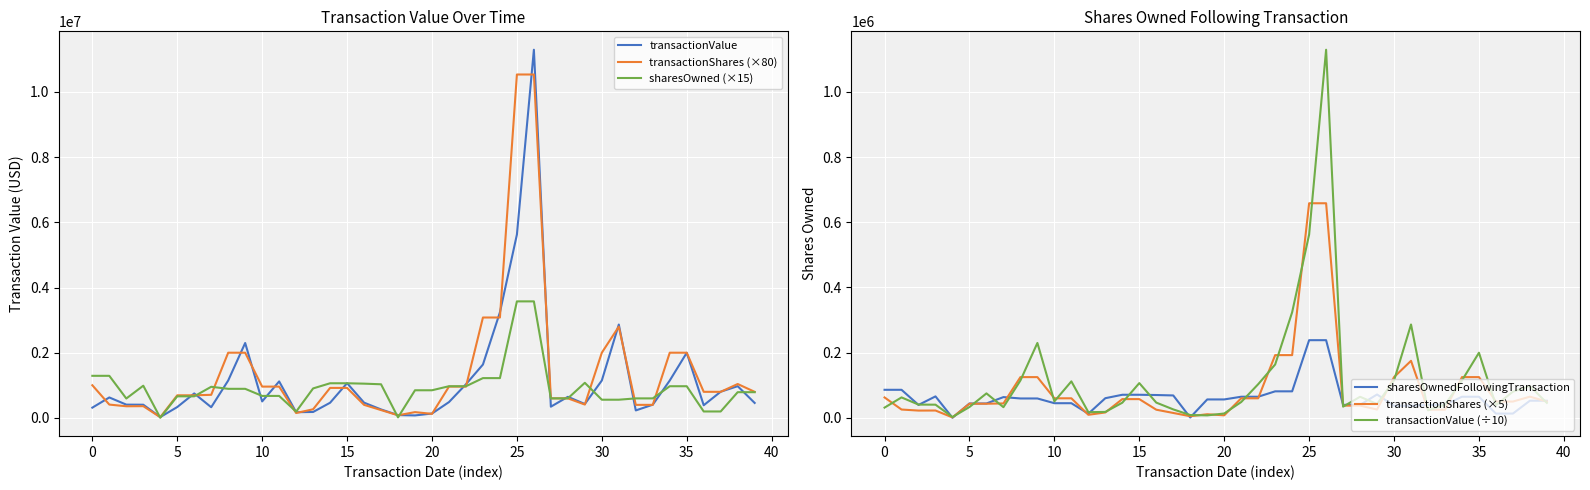

What is the maximum value for transactionShares (×80)?

10536000